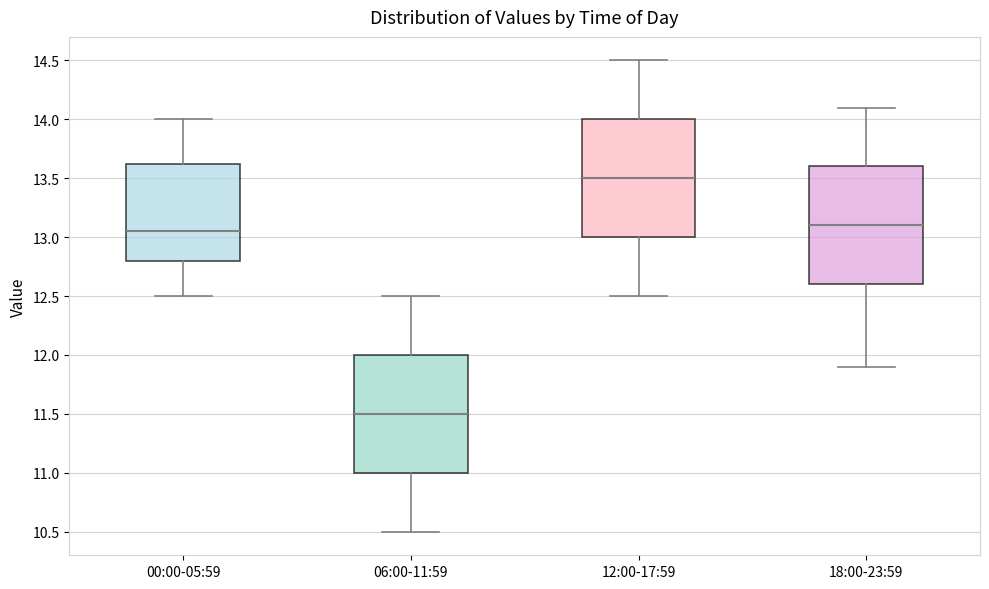

Which box has the highest median line?

12:00-17:59